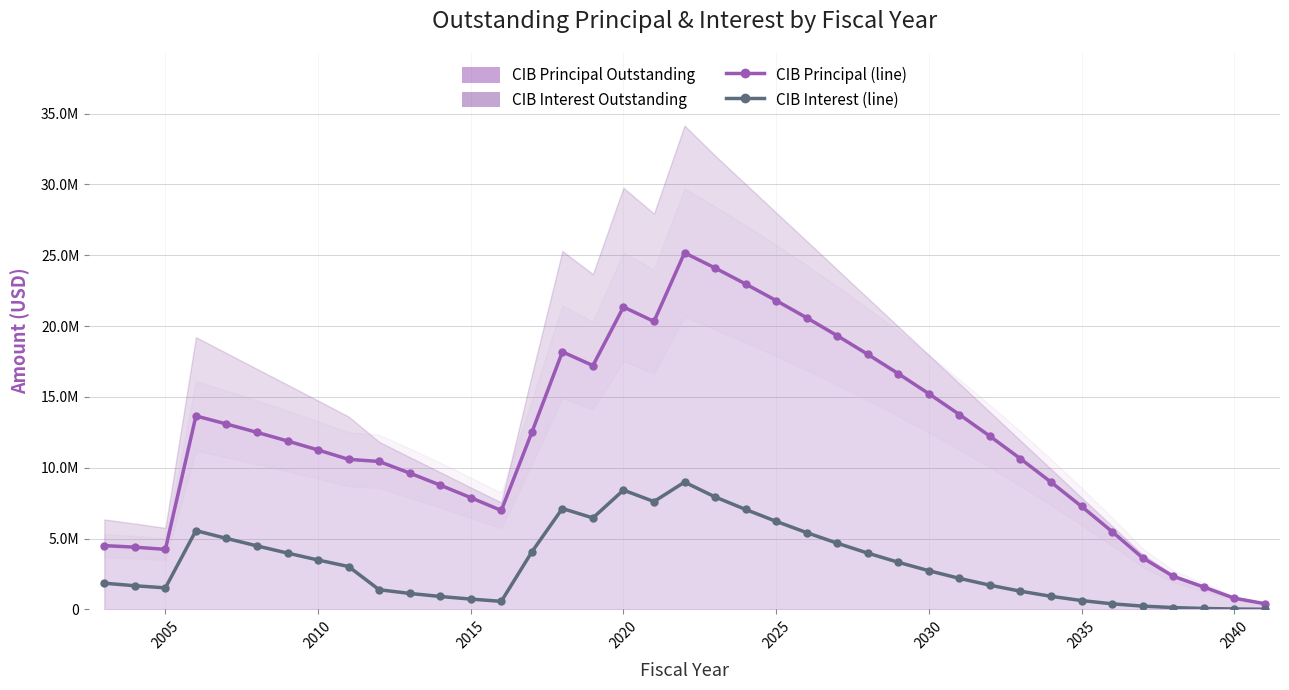

What is the difference between the maximum and minimum values in the CIBInterestOutstanding series?

8976689.2